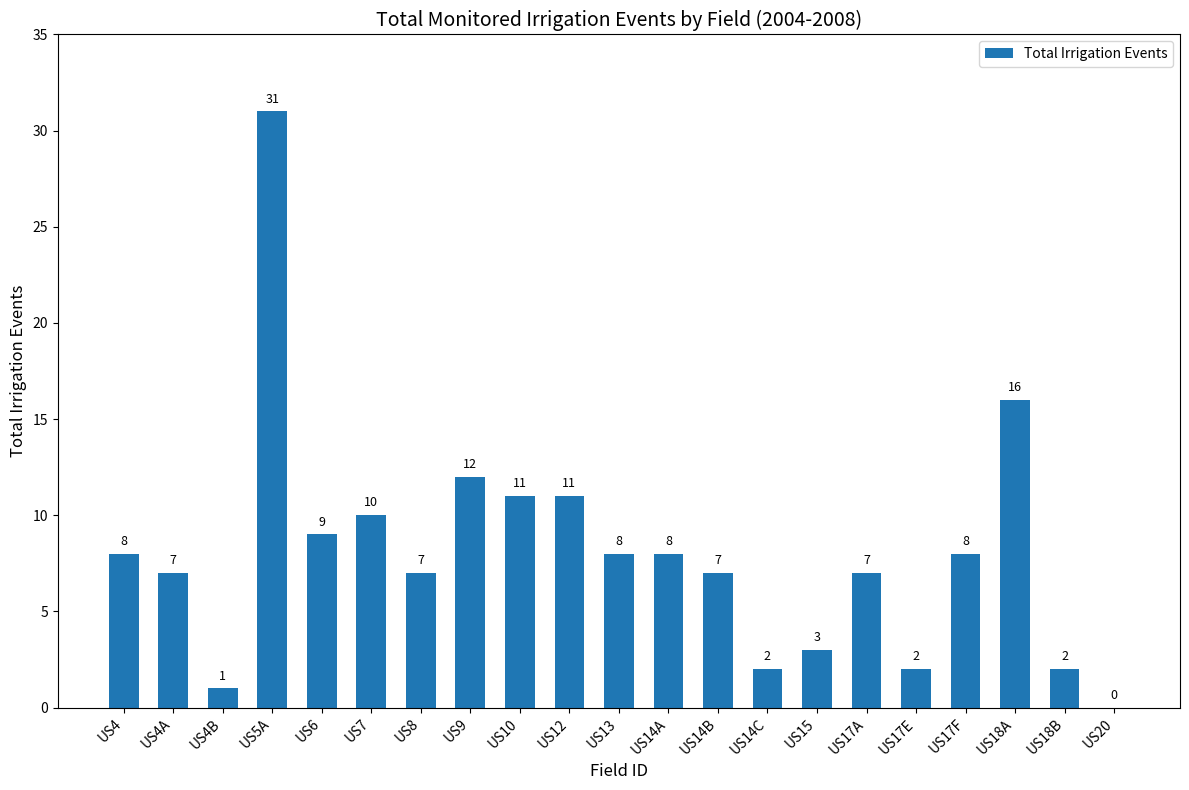

Are the bars horizontal?

No